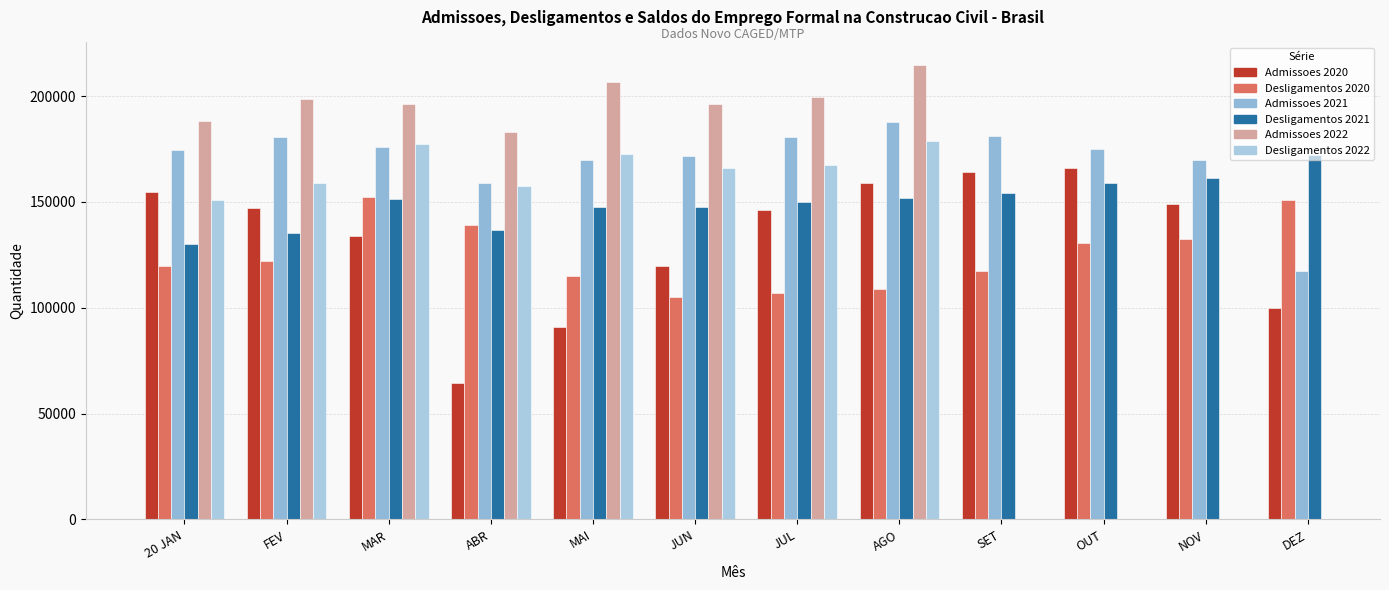

What is the minimum value for Desligamentos 2022?

151124.0